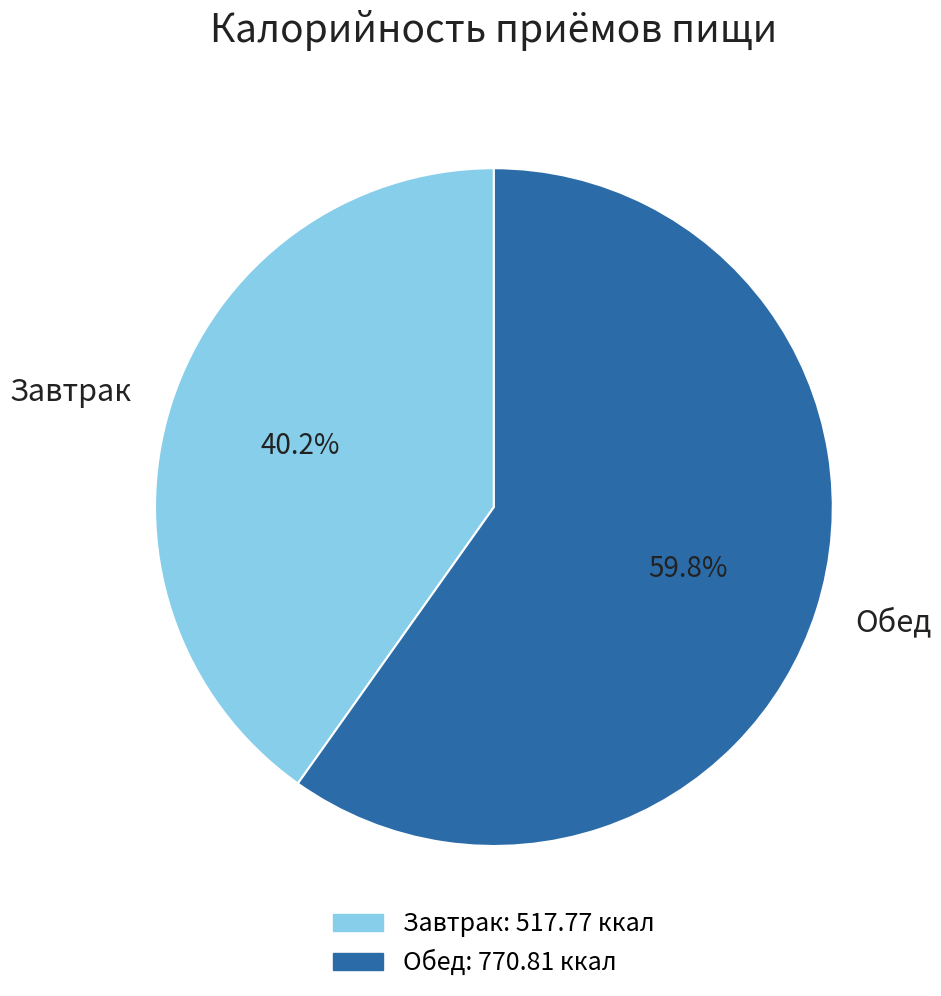

Does any single category account for the majority?

Yes